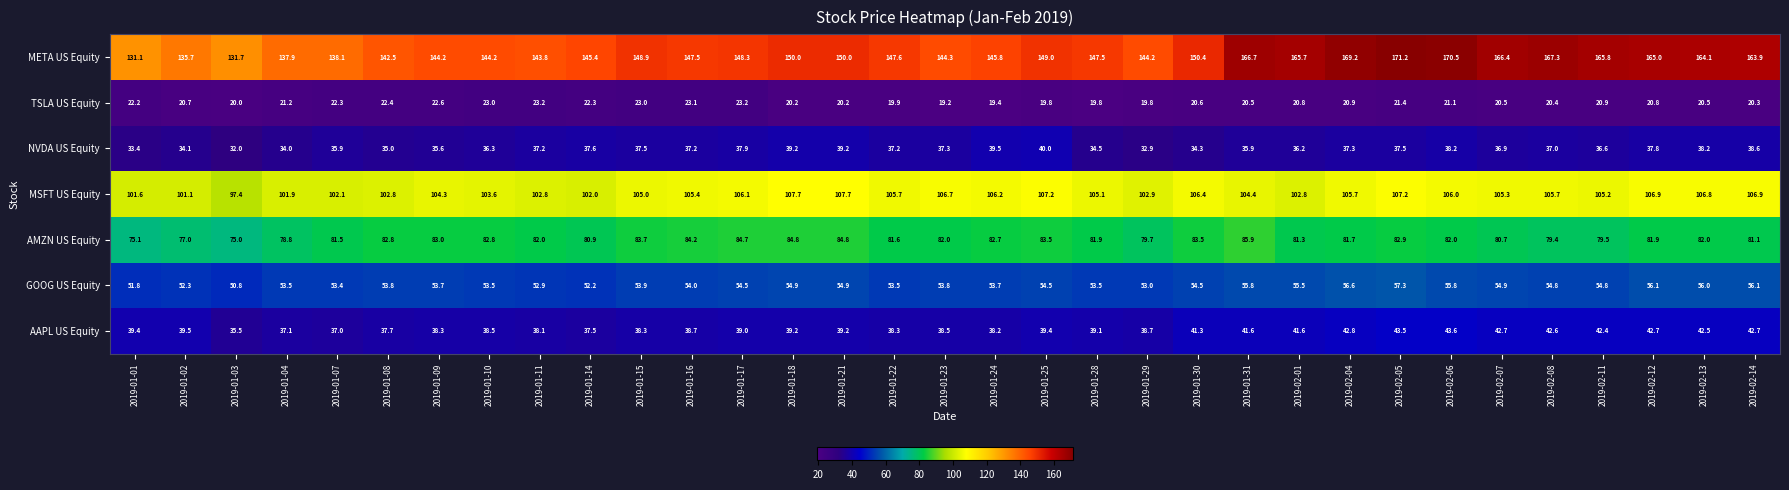

The AMZN US Equity series shows 113.8 at 2019-02-08. True or false?

False